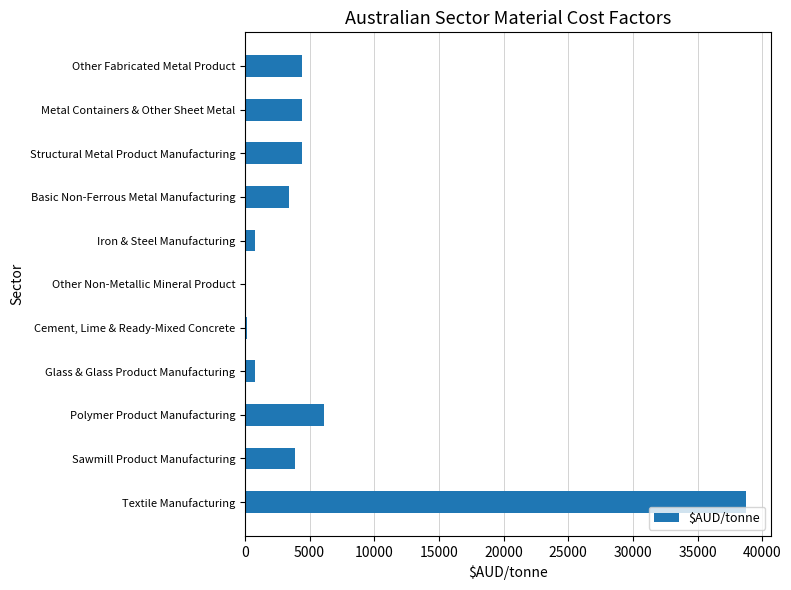

At which label is the value closest to 19395?

Polymer Product Manufacturing